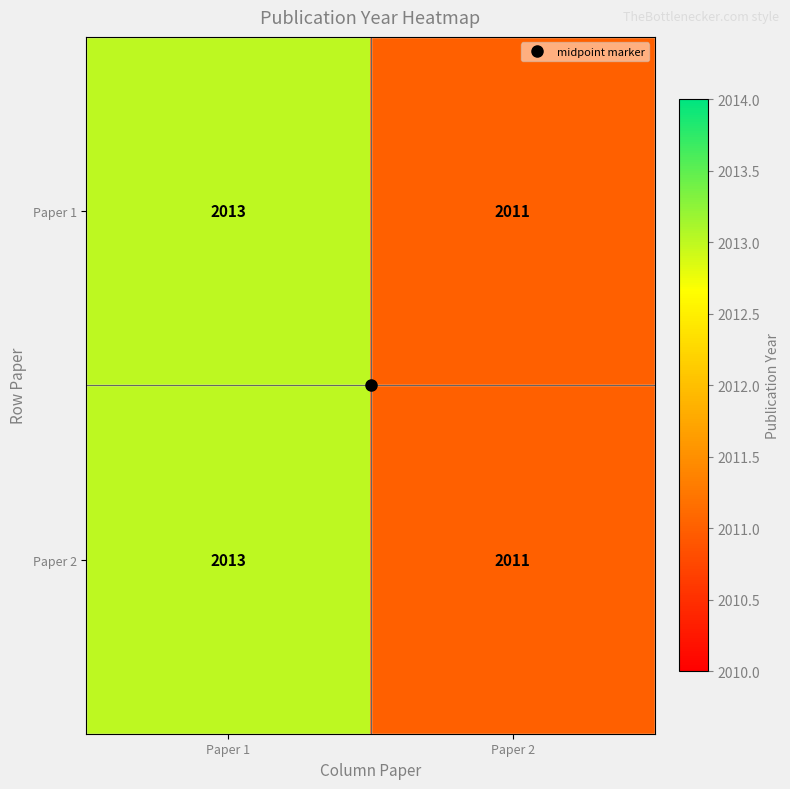

What is the average value of the Paper 2 series?

2012